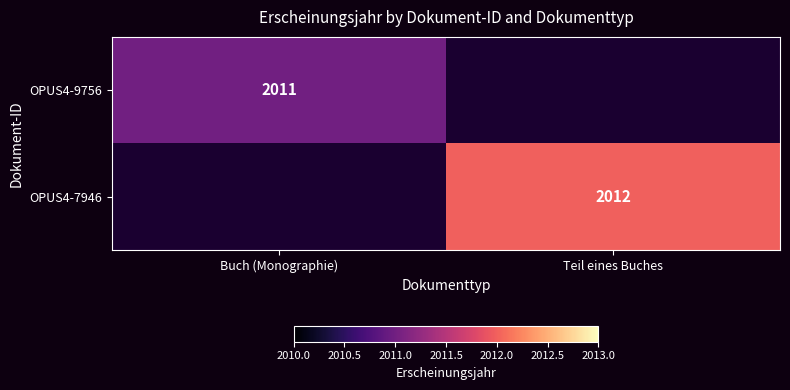

The value of OPUS4-9756 at Buch (Monographie) is 604. True or false?

False